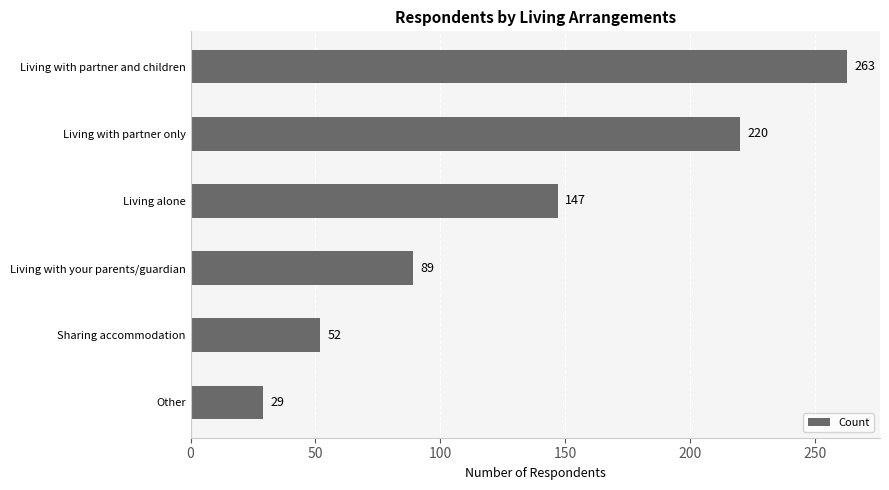

How many series are shown in this chart?

1